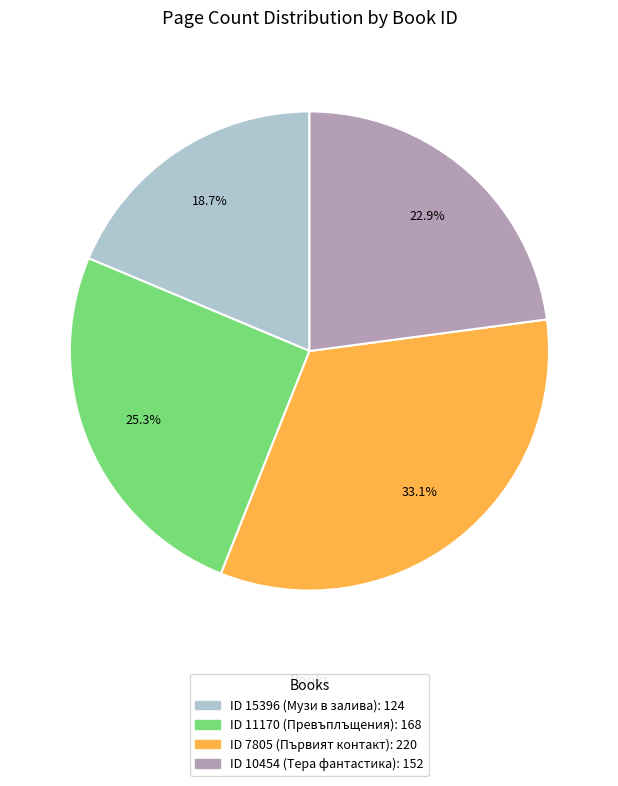

Does any single category account for the majority?

No